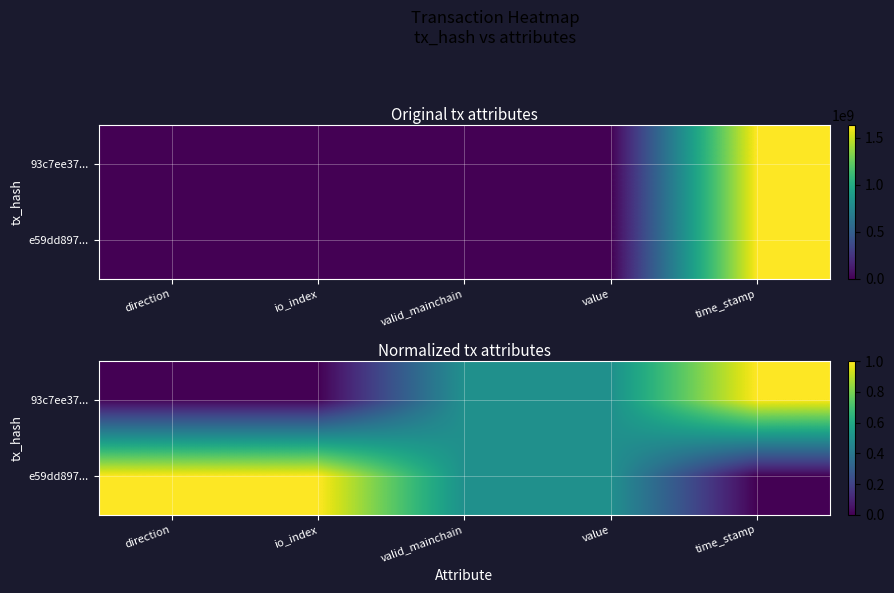

At which label does 93c7ee37... reach its peak?

time_stamp